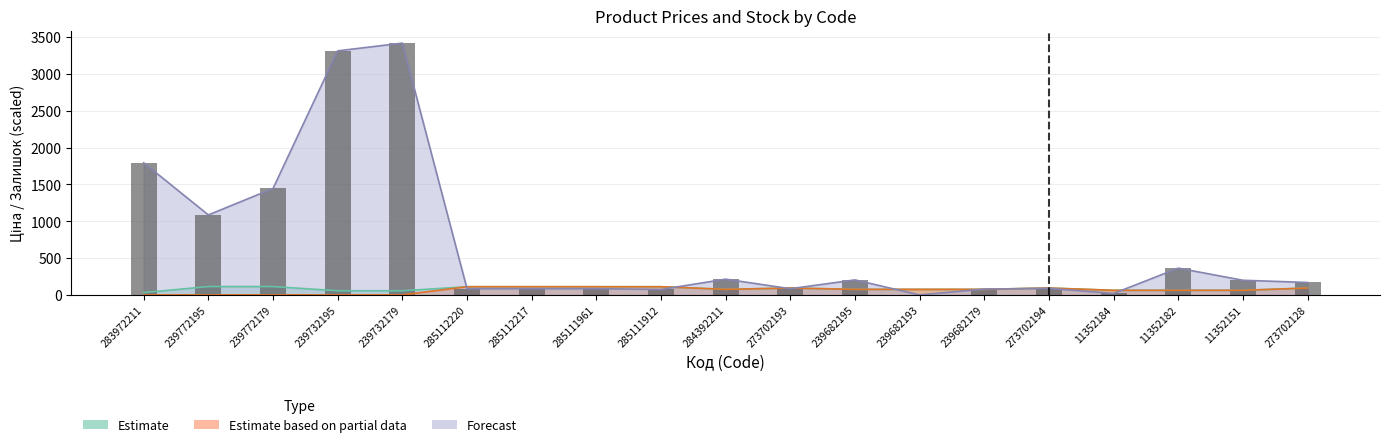

The value of Ціна at 285112220 is 73.9. True or false?

False